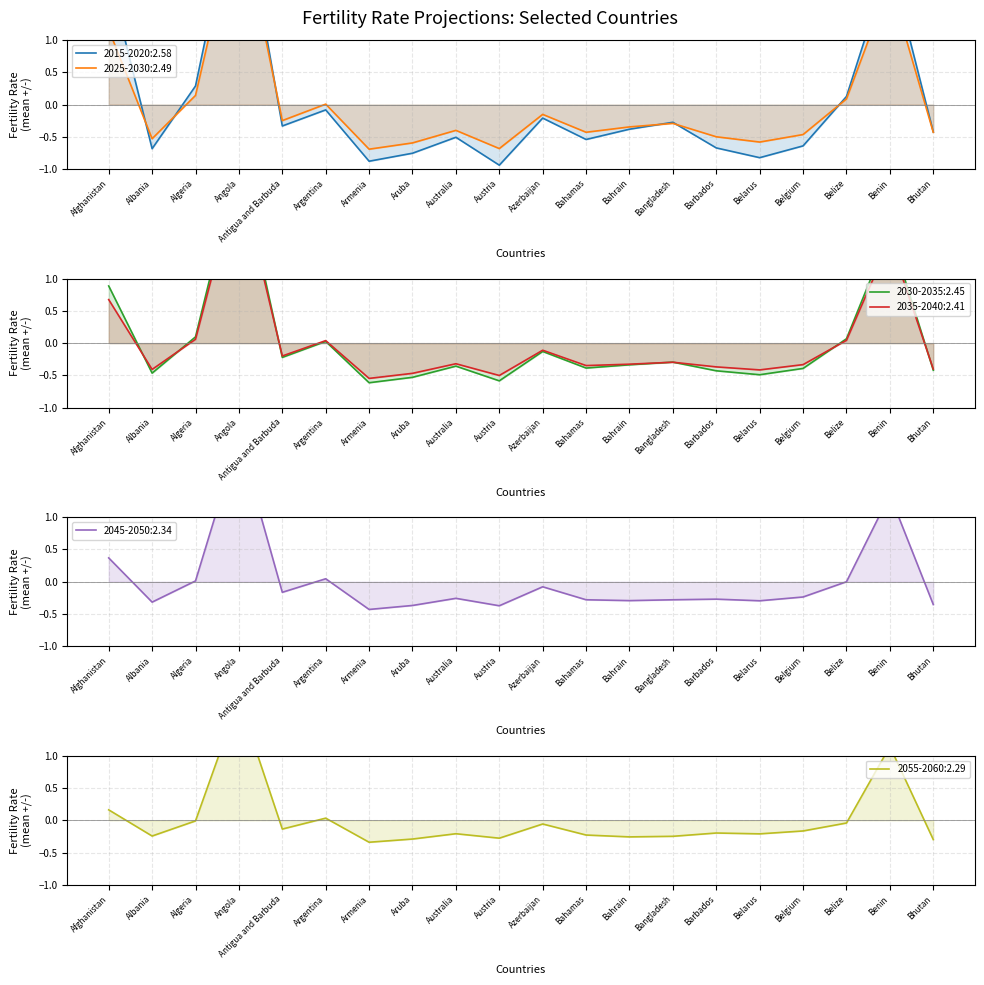

Is it true that 2015-2020 equals -0.3 at Antigua and Barbuda?

True